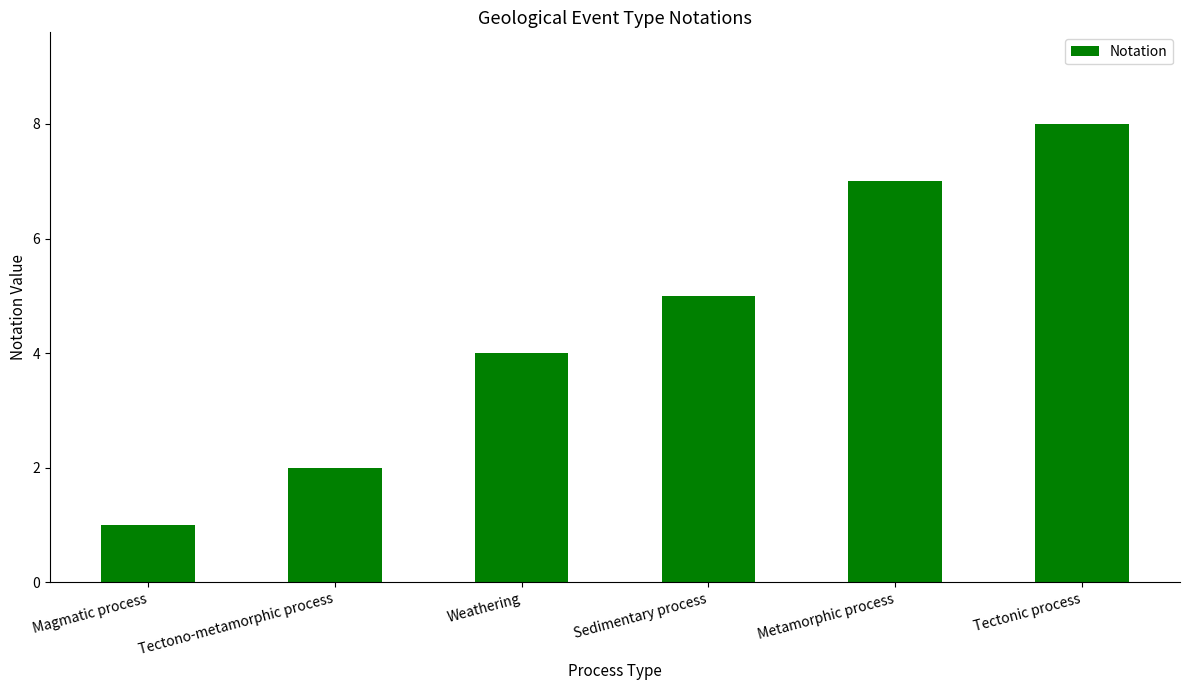

What is the difference between the values at Tectonic process and Metamorphic process?

1